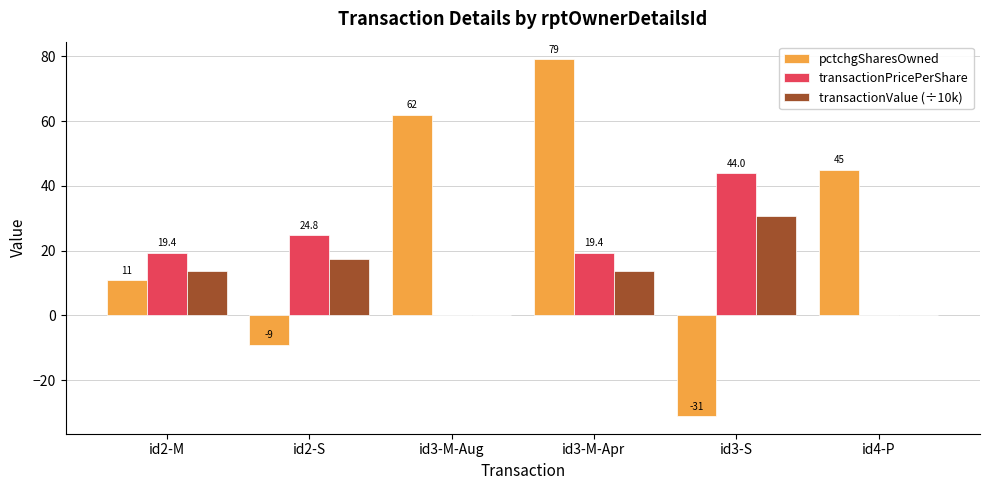

True or false: pctchgSharesOwned has a value of 63.9 at id4-P.

False